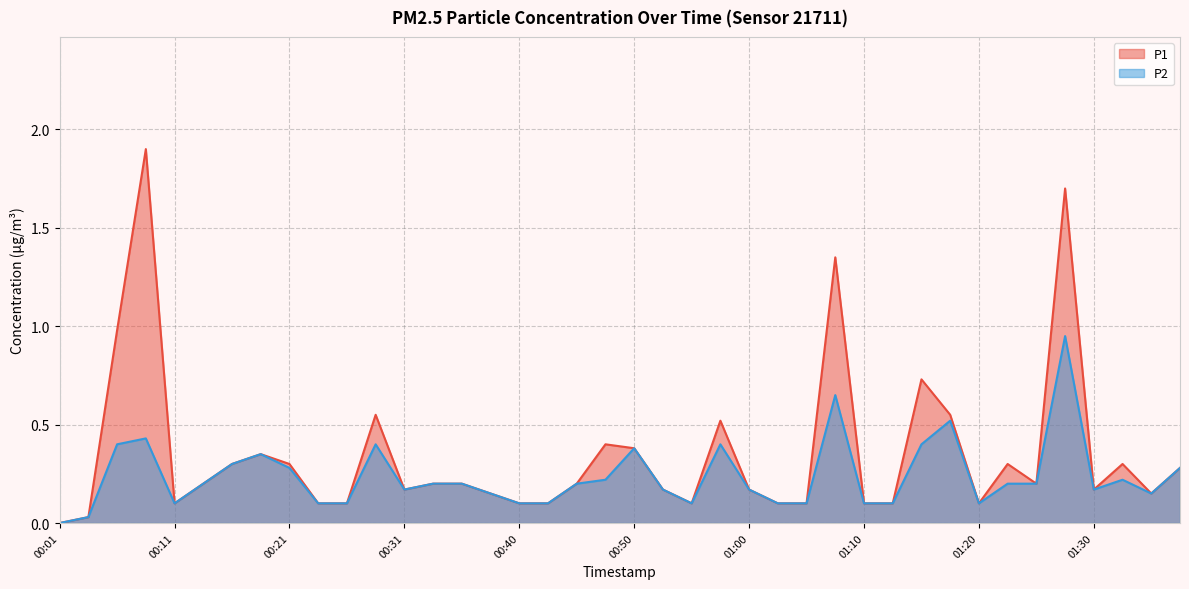

Which series changed the most between 00:53 and 01:10?

P1